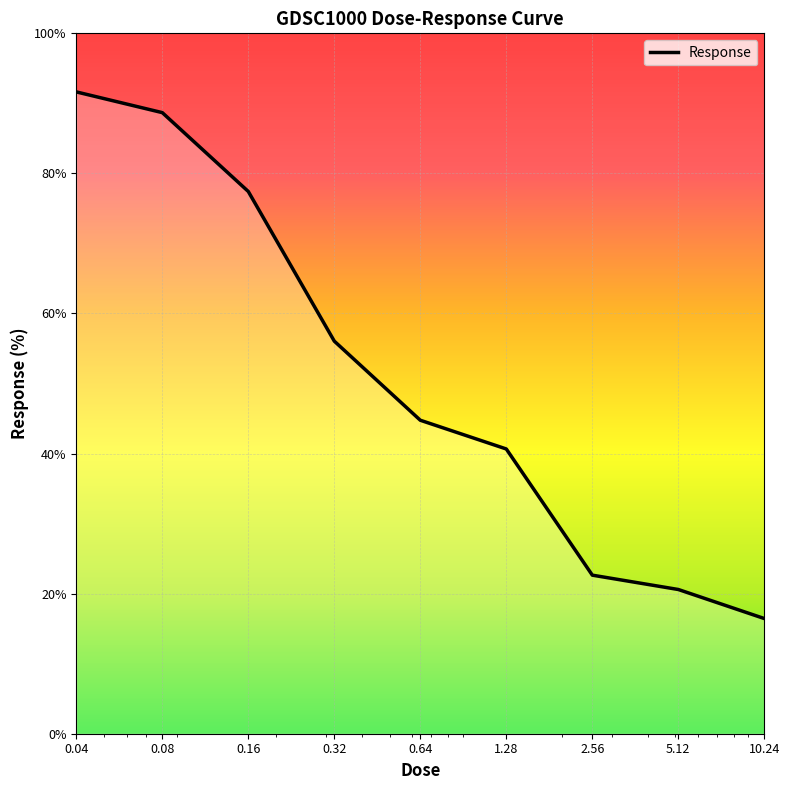

What is the difference between the maximum and minimum values?

75.2